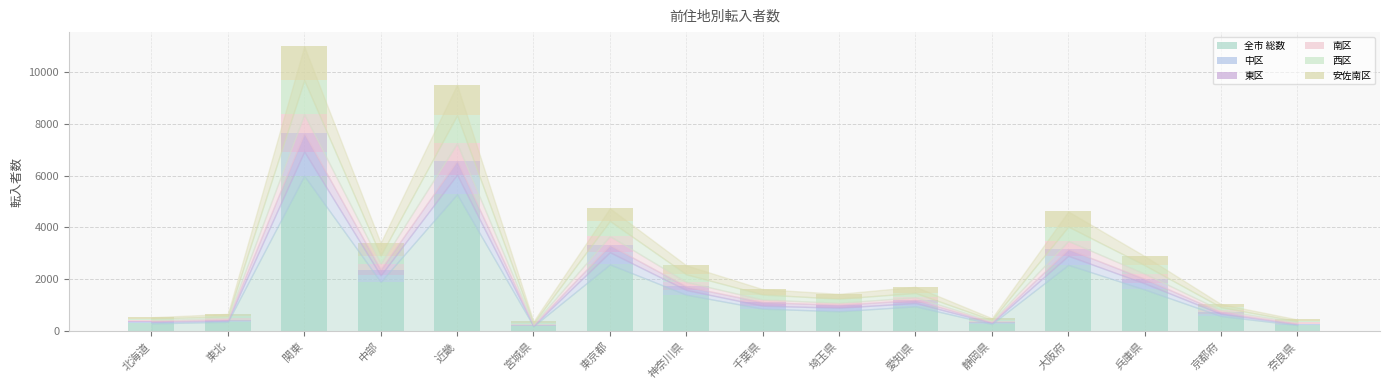

Are the bars grouped side by side (vs. stacked)?

No